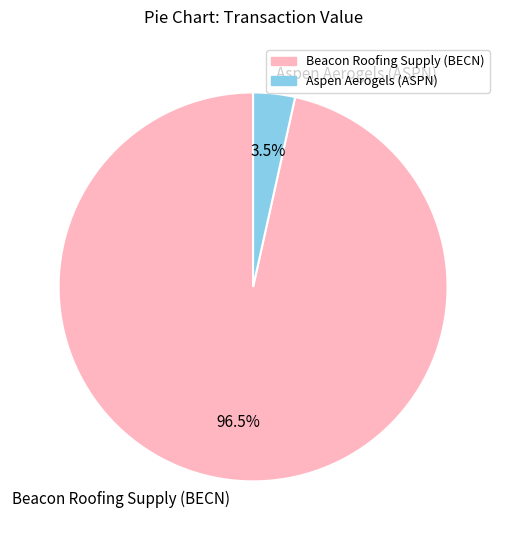

Which category has the biggest portion of the pie?

Beacon Roofing Supply (BECN)